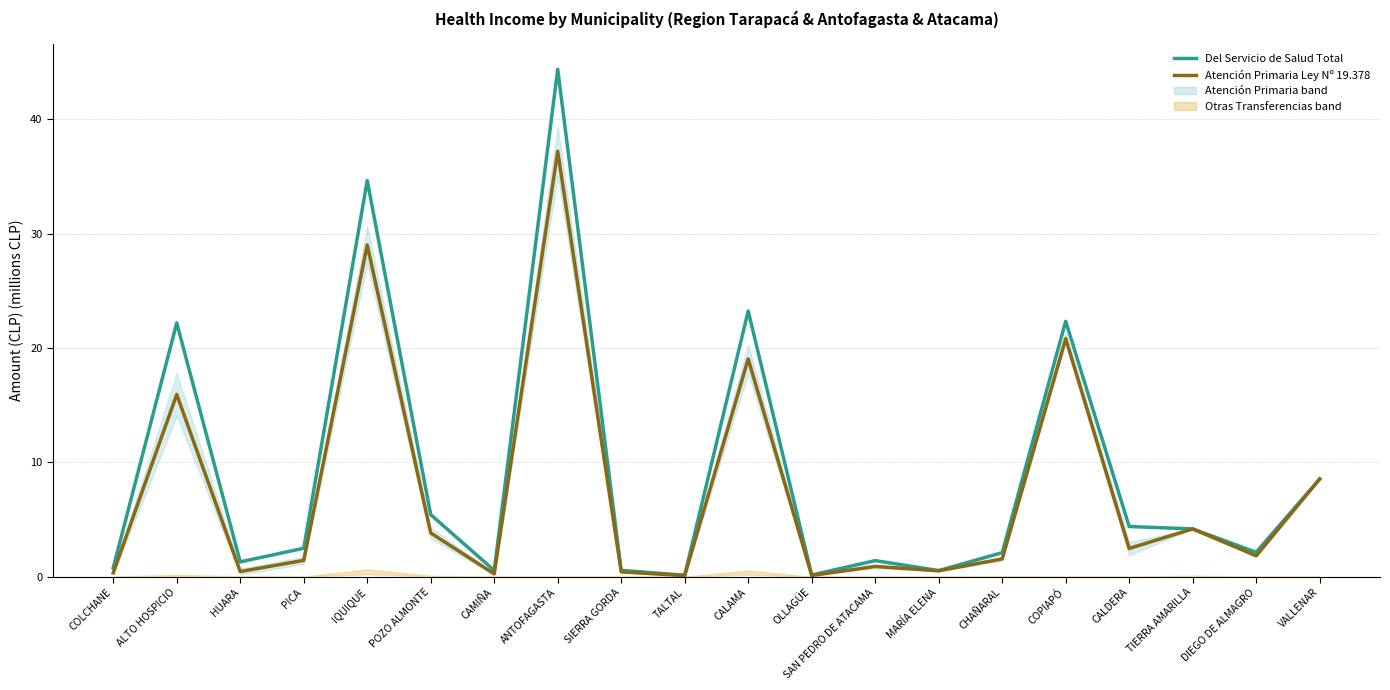

What position from the right is POZO ALMONTE?

15